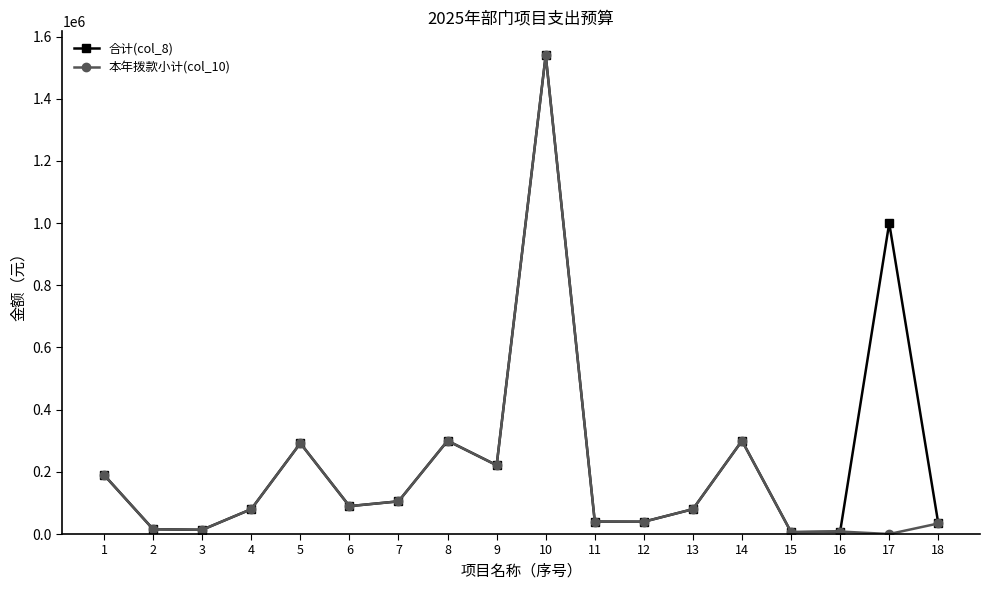

True or false: 合计(col_8) has a value of 546461.3 at 10.

False